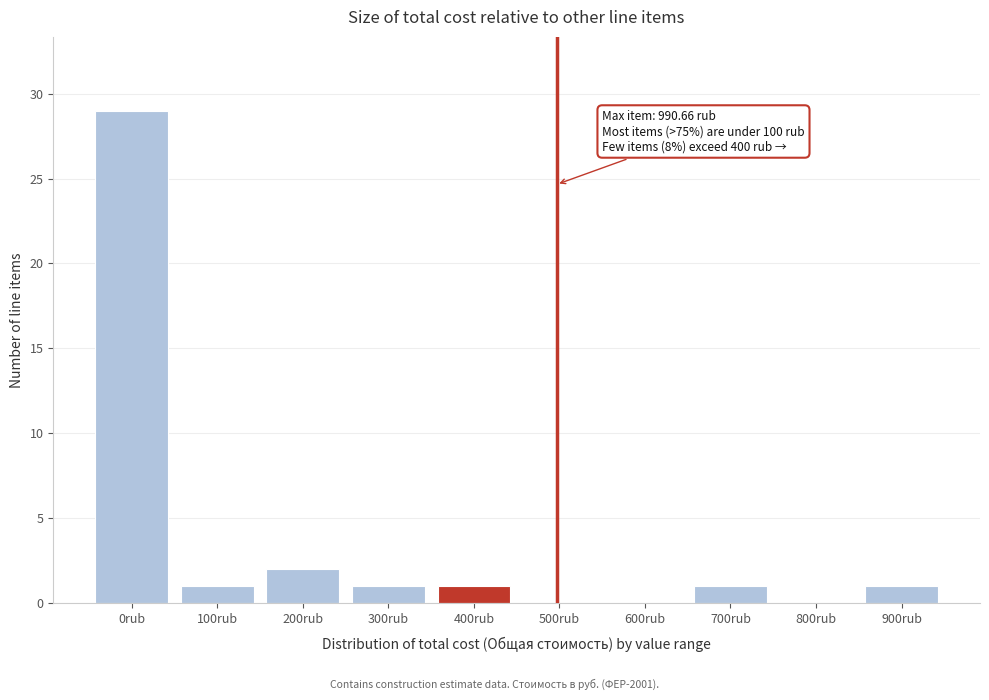

Reading left to right, what are all the values shown in this chart?

0rub=29	100rub=1	200rub=2	300rub=1	400rub=1	500rub=0	600rub=0	700rub=1	800rub=0	900rub=1